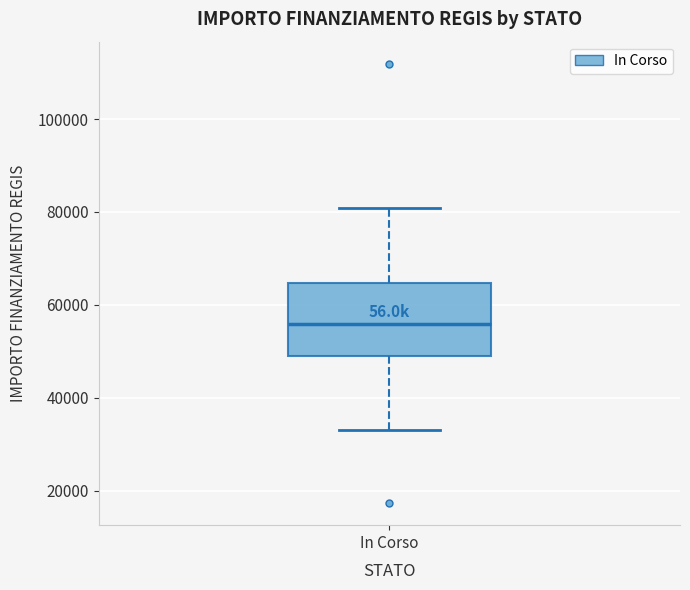

Transcribe this box plot: give where the median line is, the range the box spans, and where the two whiskers end, as read against the y-axis. The values are not printed on the chart, so give them approximately, as read against the axis.

median 56000, box 50000 to 64000, whiskers 32000 to 80000